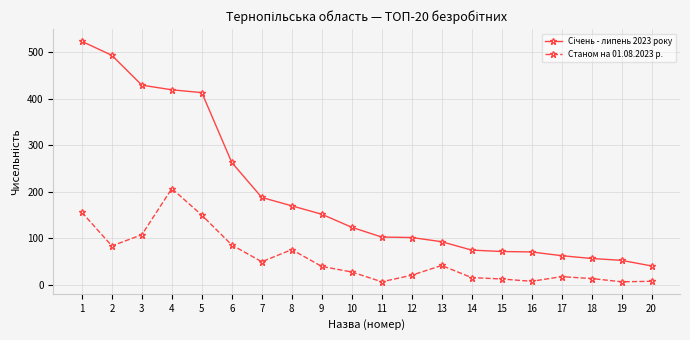

True or false: Станом на 01.08.2023 р. has a value of 8 at 16.

True